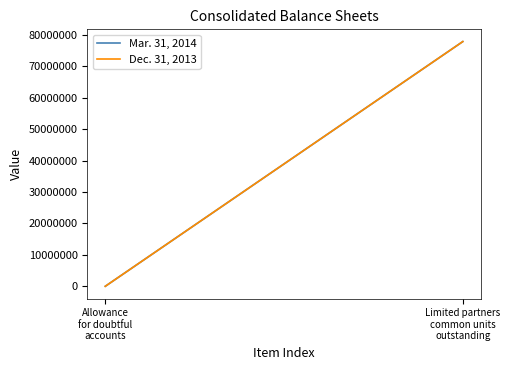

At Allowance
for doubtful
accounts, list the series in order from smallest to largest.

Mar. 31, 2014, Dec. 31, 2013